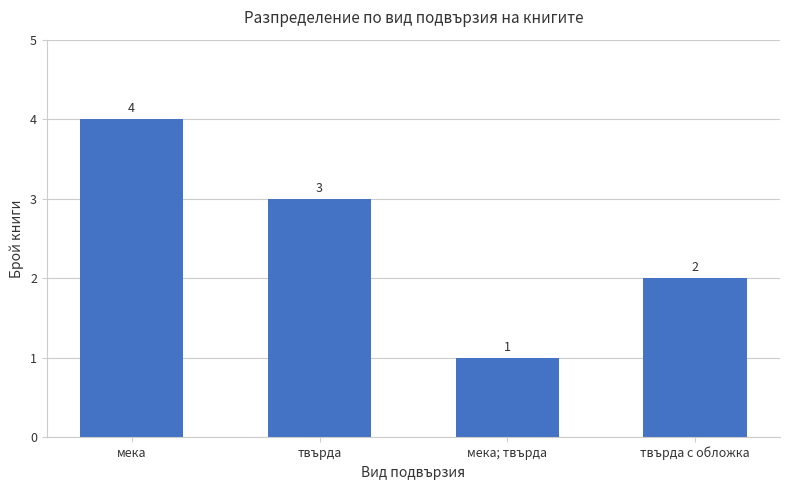

Between мека; твърда and твърда с обложка, which is larger?

твърда с обложка